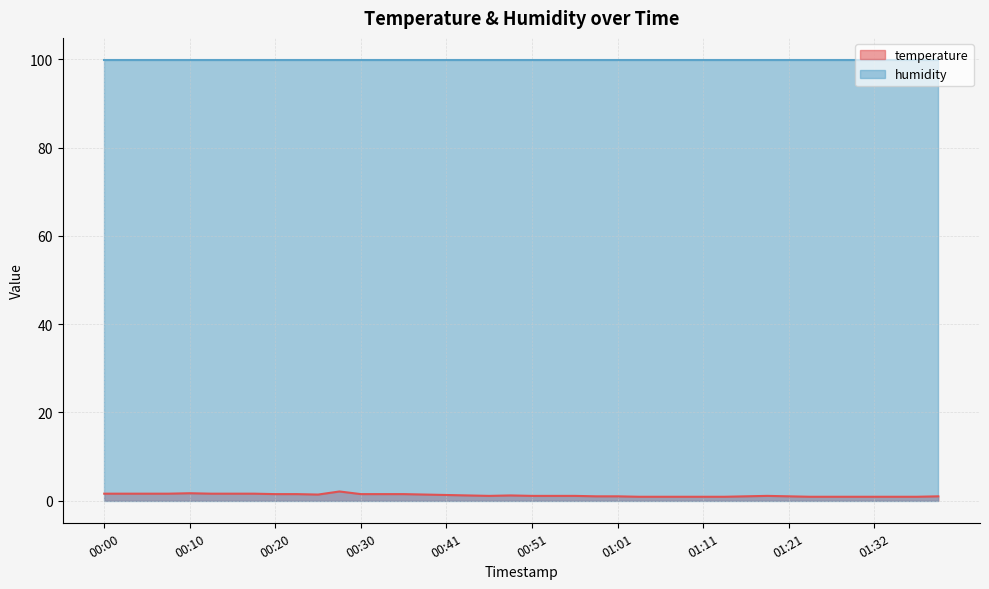

Approximately how many times larger is the value at 00:10 compared to 00:08?

1.1